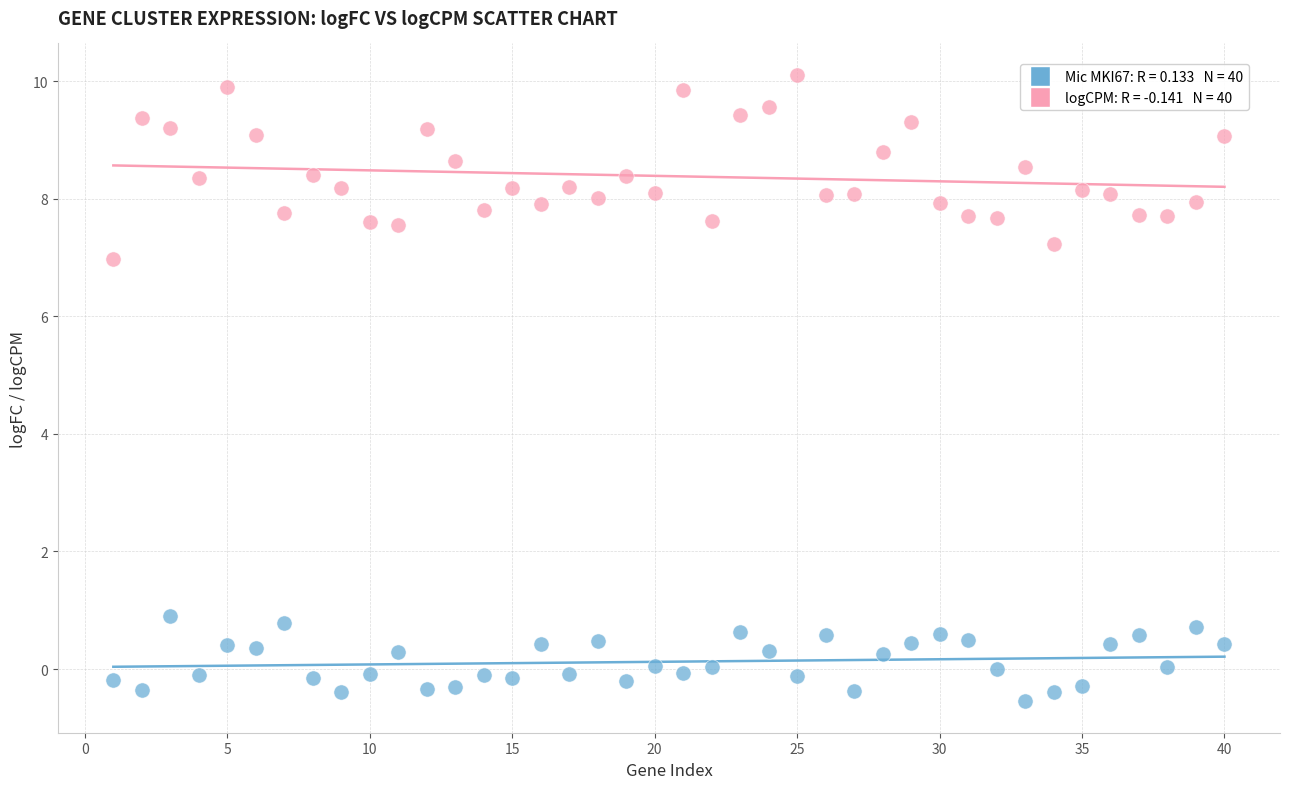

Across all data points, what is the range of X values (max minus min)?

39.0